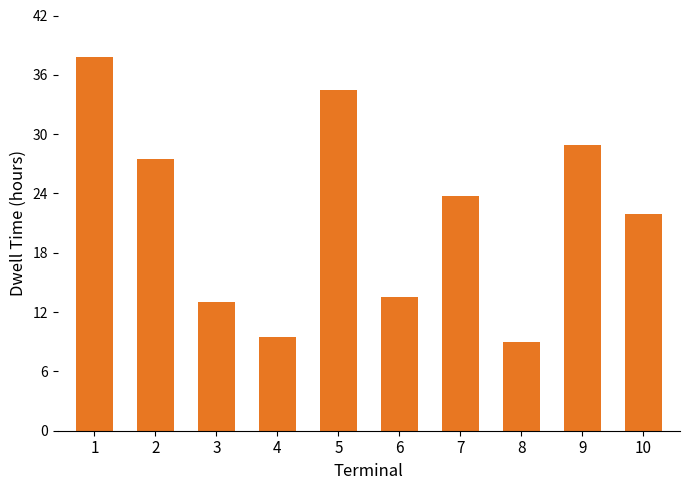

What is the average value?

21.9